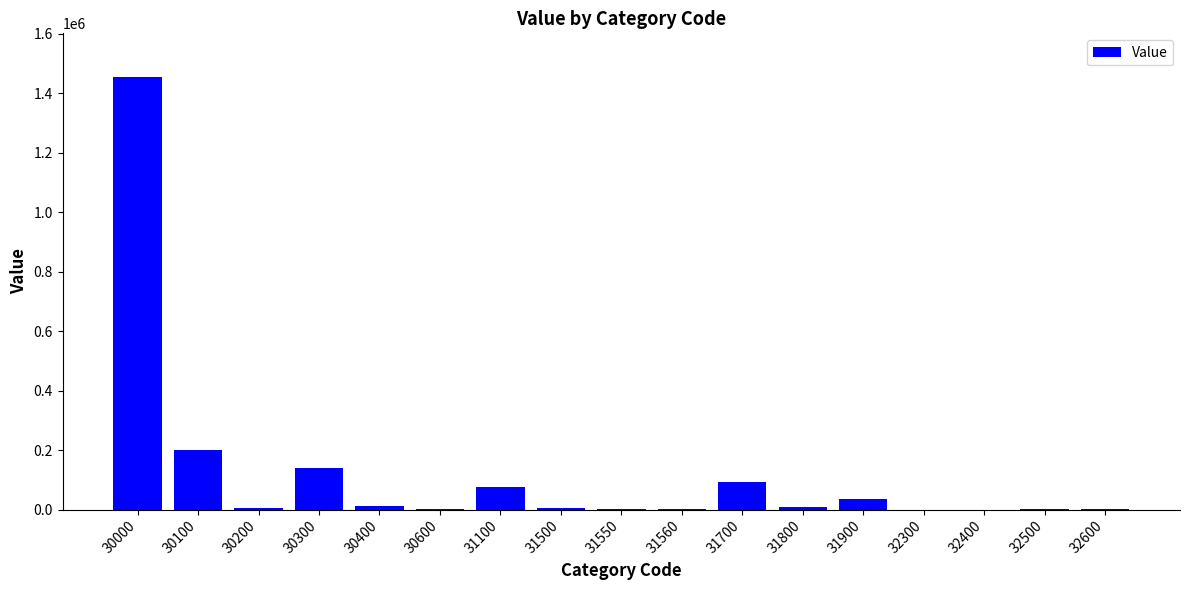

True or false: the data shows 692 at 32600.

True